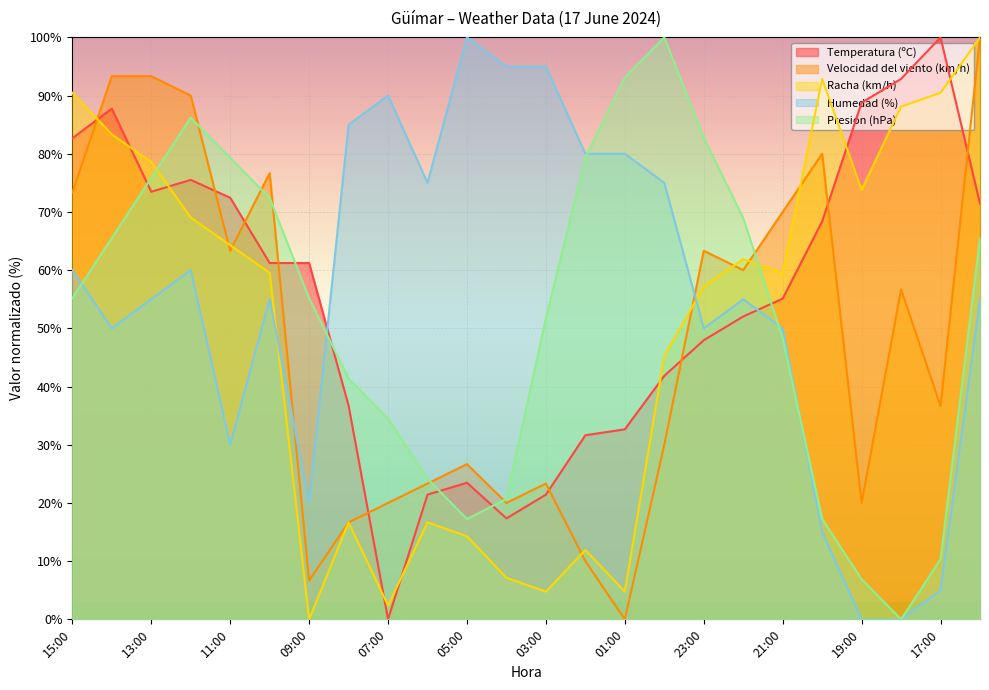

True or false: Racha (km/h) has a value of 10.1 at 04:00.

False